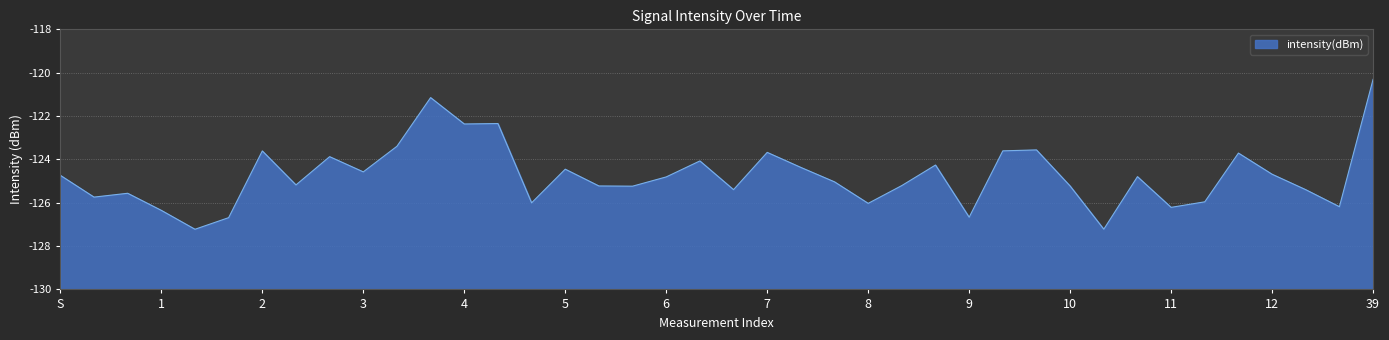

The chart shows a value of -200.2 at 1. True or false?

False